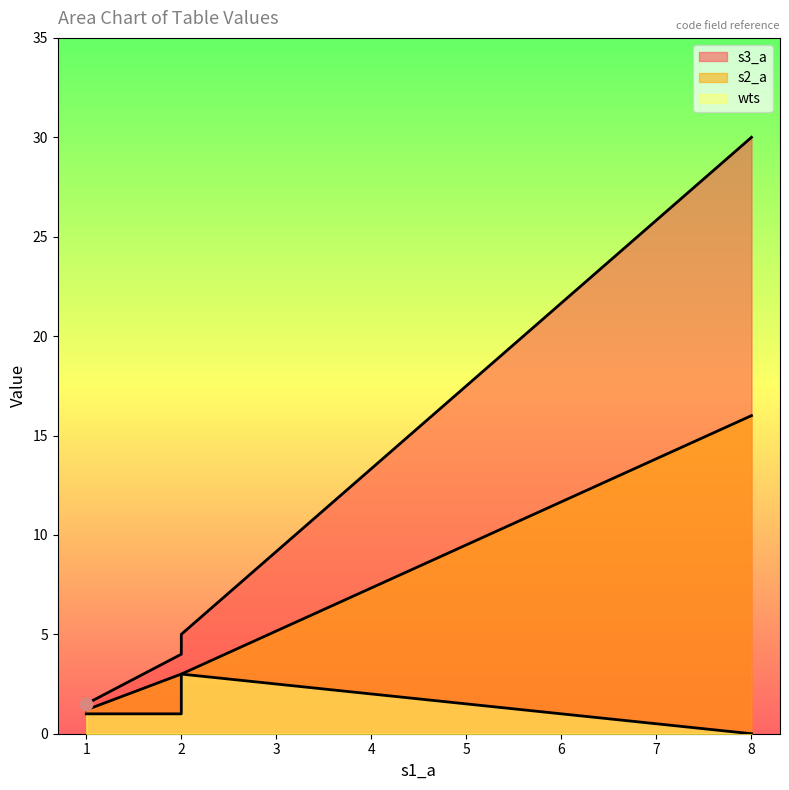

Which series reaches the maximum Y coordinate?

s3_a